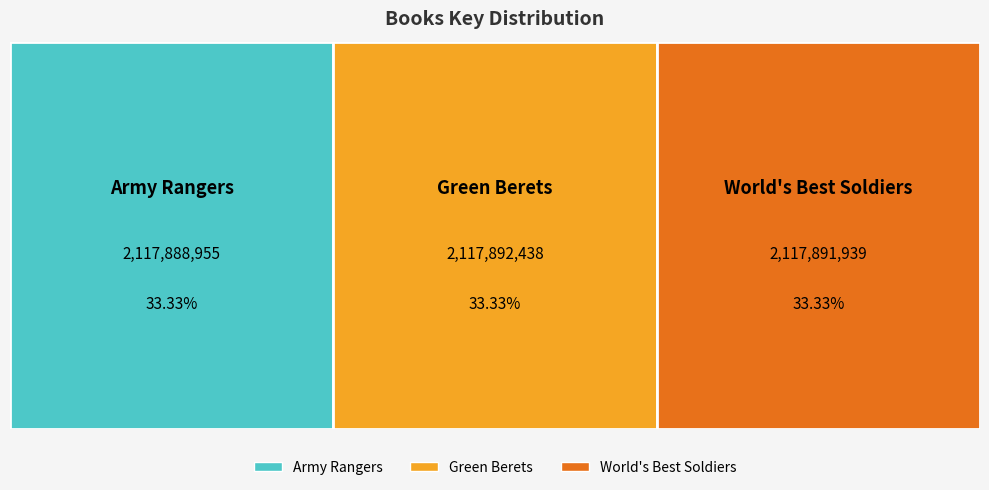

Reading left to right, what are all the values shown in this chart?

Army Rangers=2117888955	Green Berets=2117892438	World's Best Soldiers=2117891939